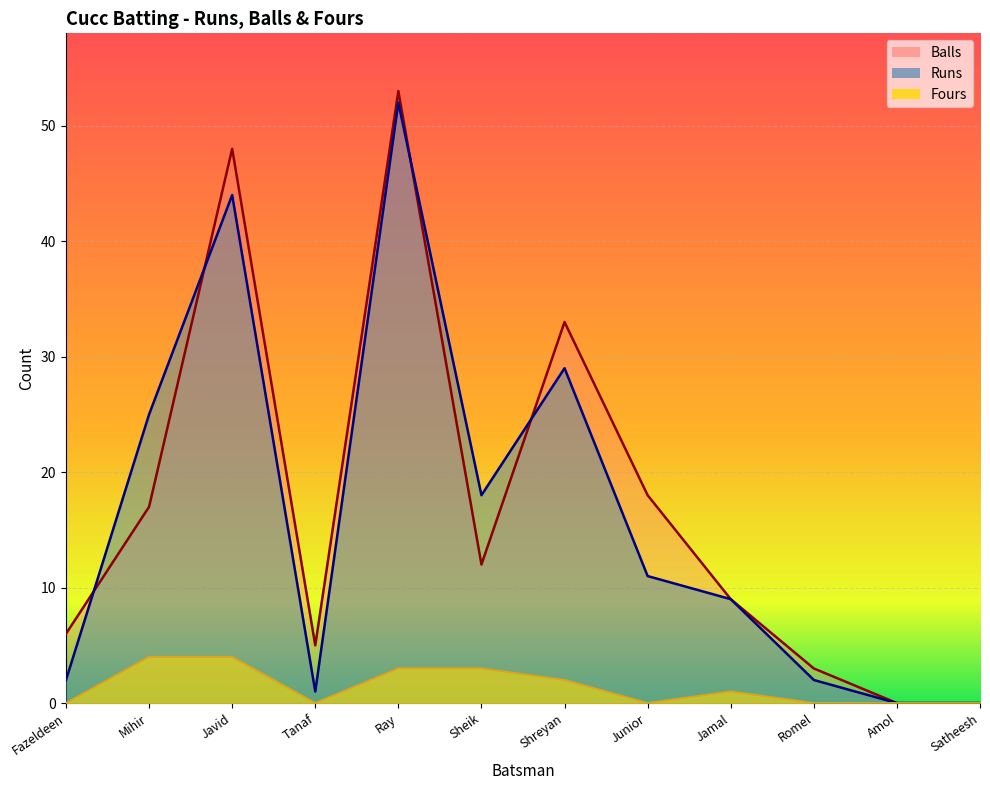

What are all the series names shown in the legend?

Runs, Balls, Fours